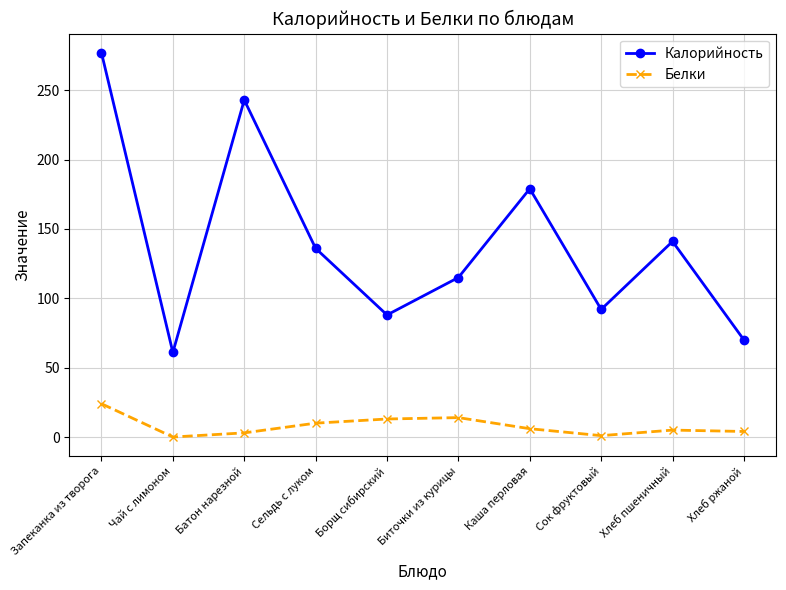

How many interior local valleys does the Калорийность series have?

3